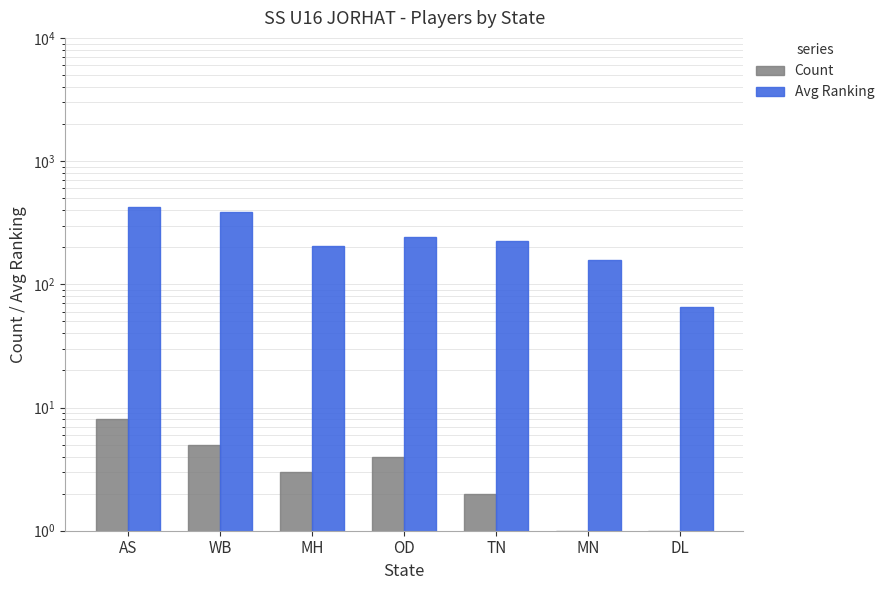

Which series has the largest range (max minus min)?

Avg Ranking